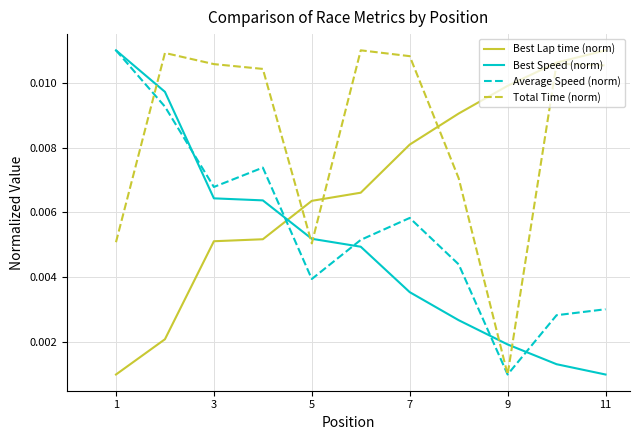

Which series has the largest total across all categories?

Total Time (norm)